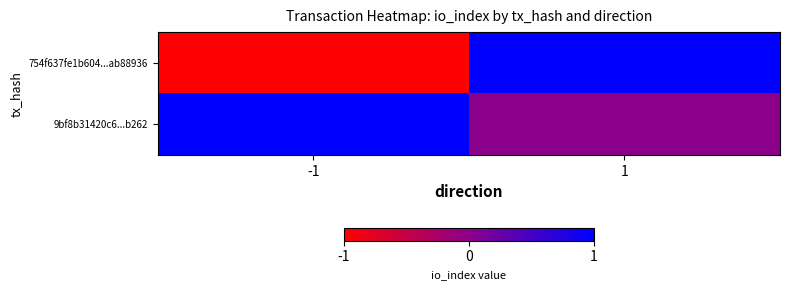

Which series has the largest range (max minus min)?

754f637fe1b604...ab88936